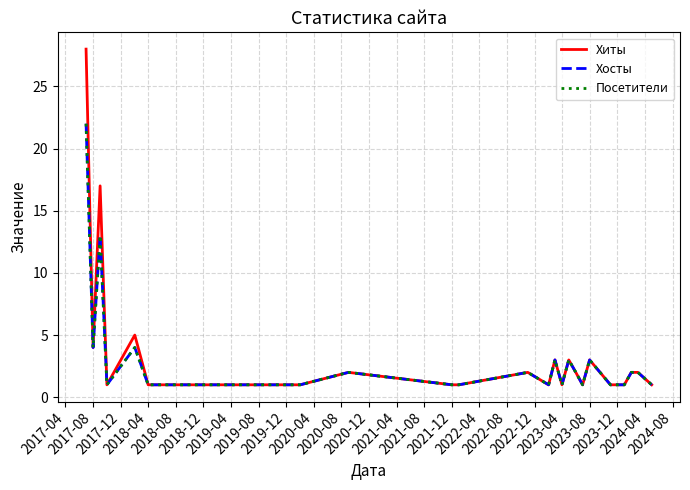

Is this an area chart (filled region under the line)?

No